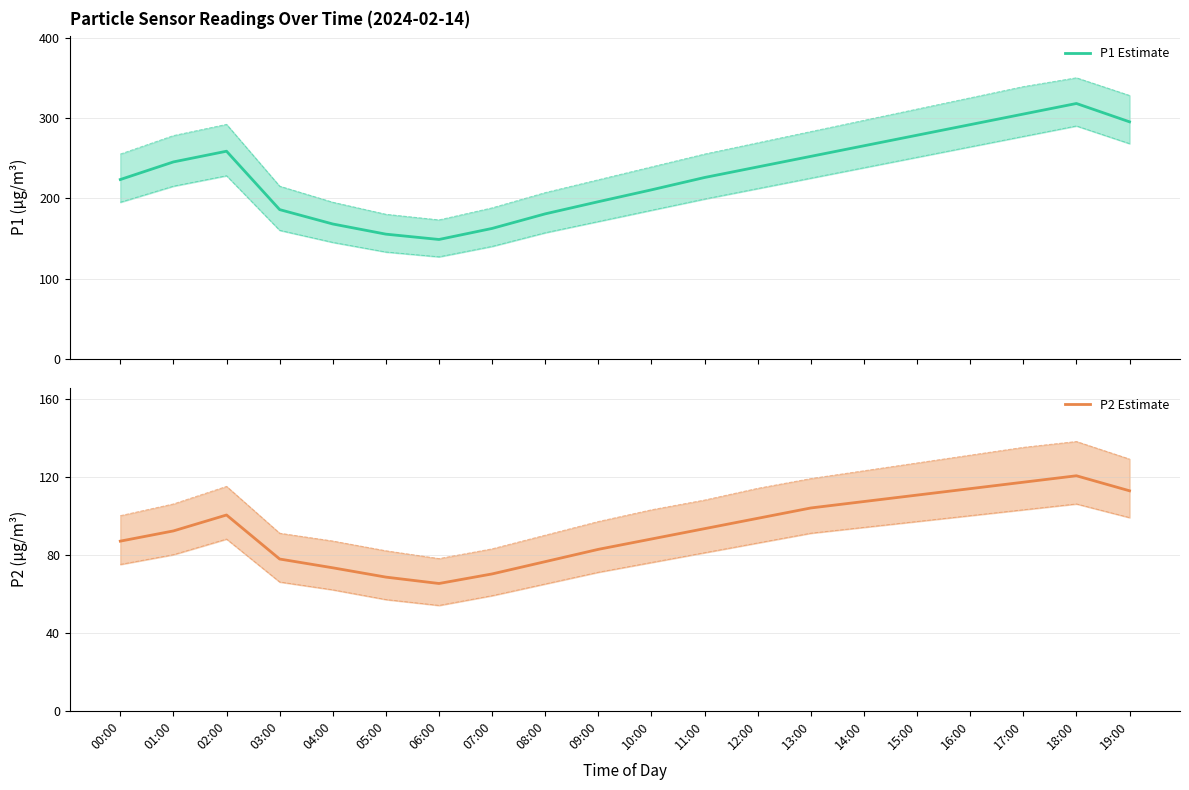

Which has a higher value, 00:00 or 19:00?

19:00